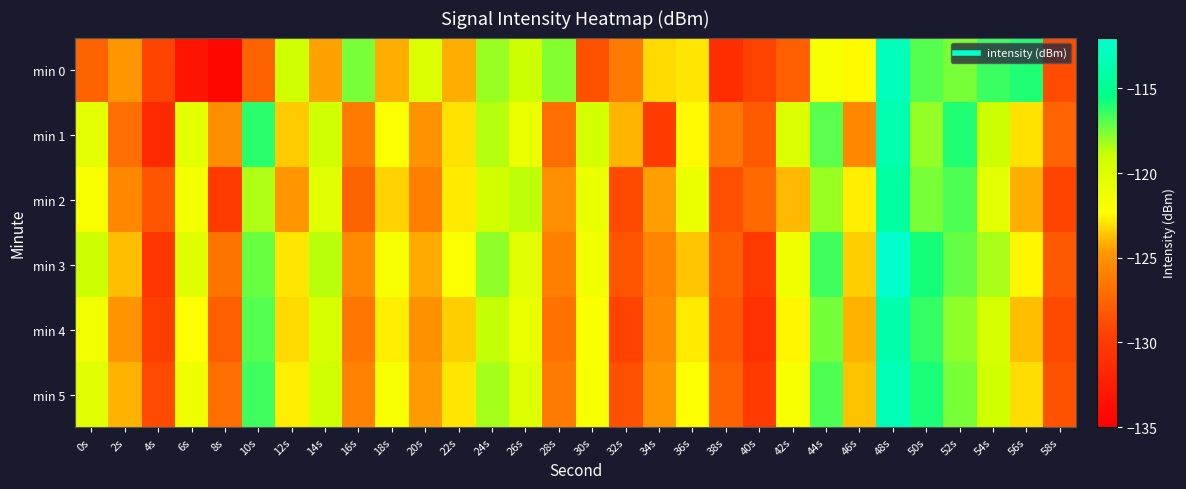

What is the minimum value shown in the chart?

-134.3